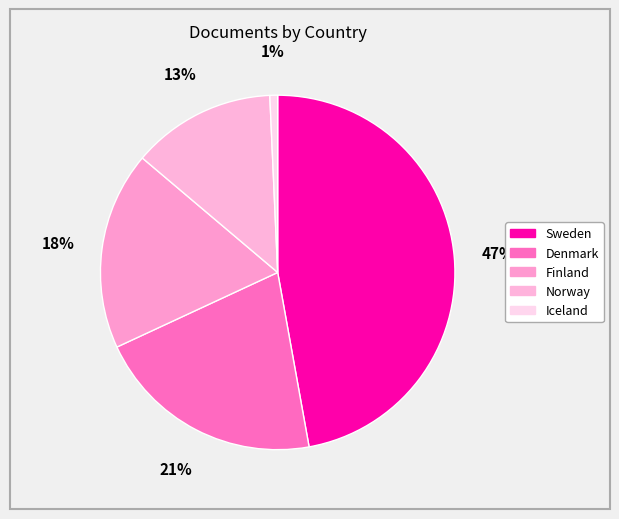

Does Sweden account for over 50% of the chart?

No